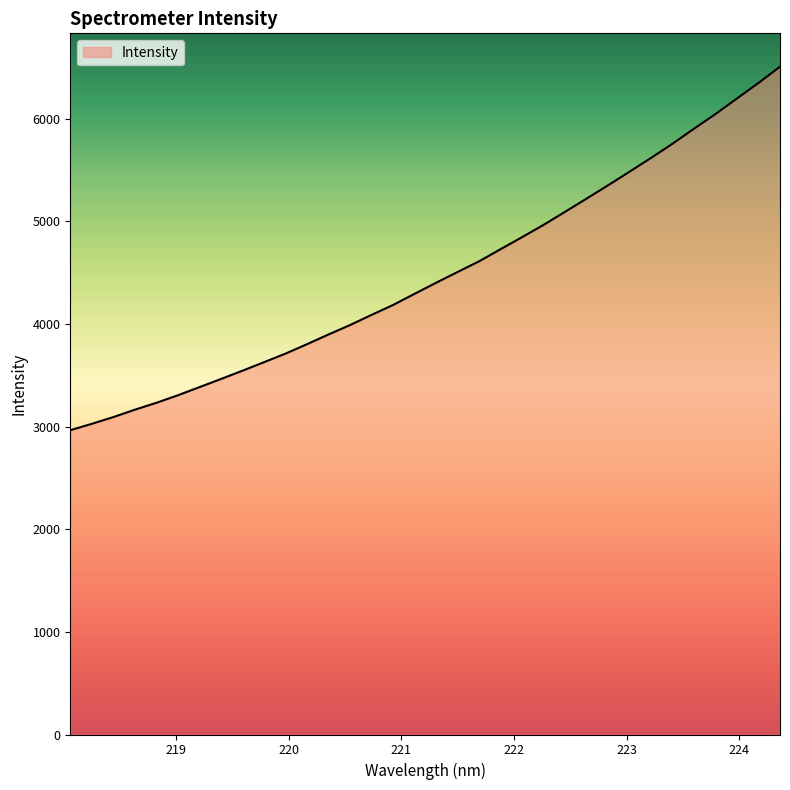

What is the difference between the maximum and minimum values?

3541.3